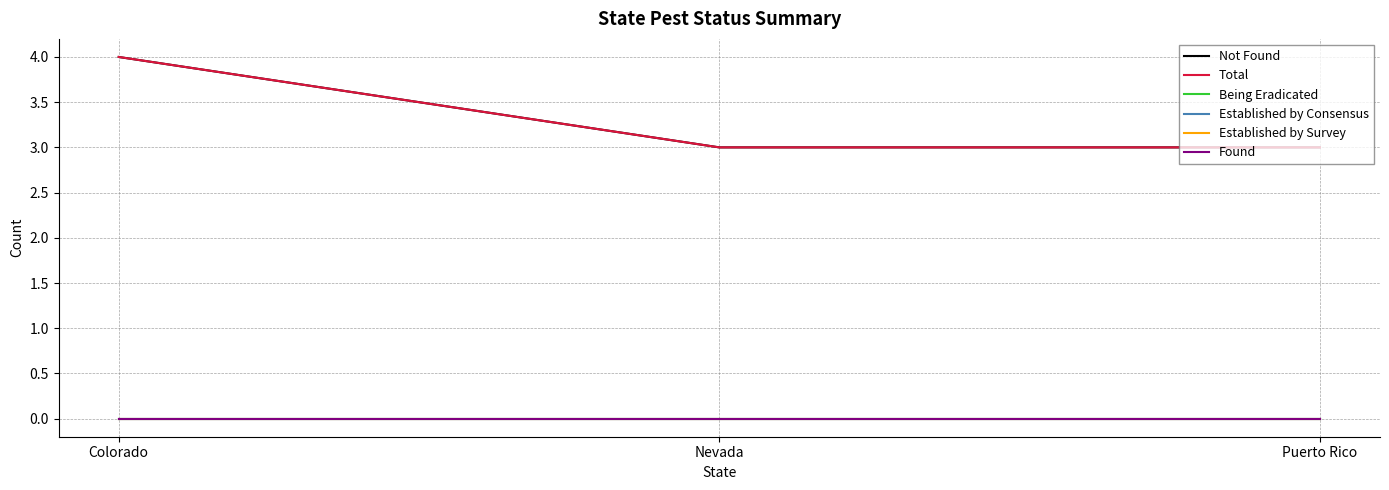

Which category has the highest value in the Established by Consensus series?

Colorado